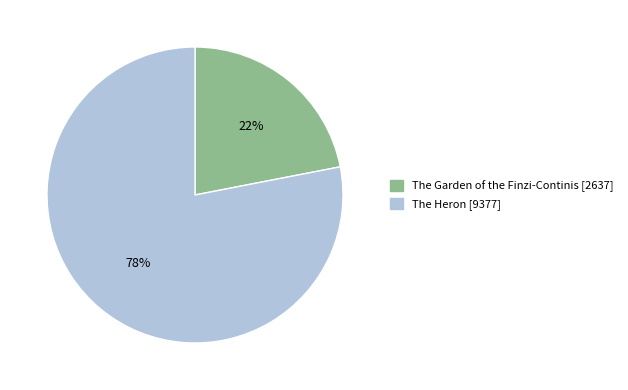

What is the smallest slice in the pie chart?

The Garden of the Finzi-Continis